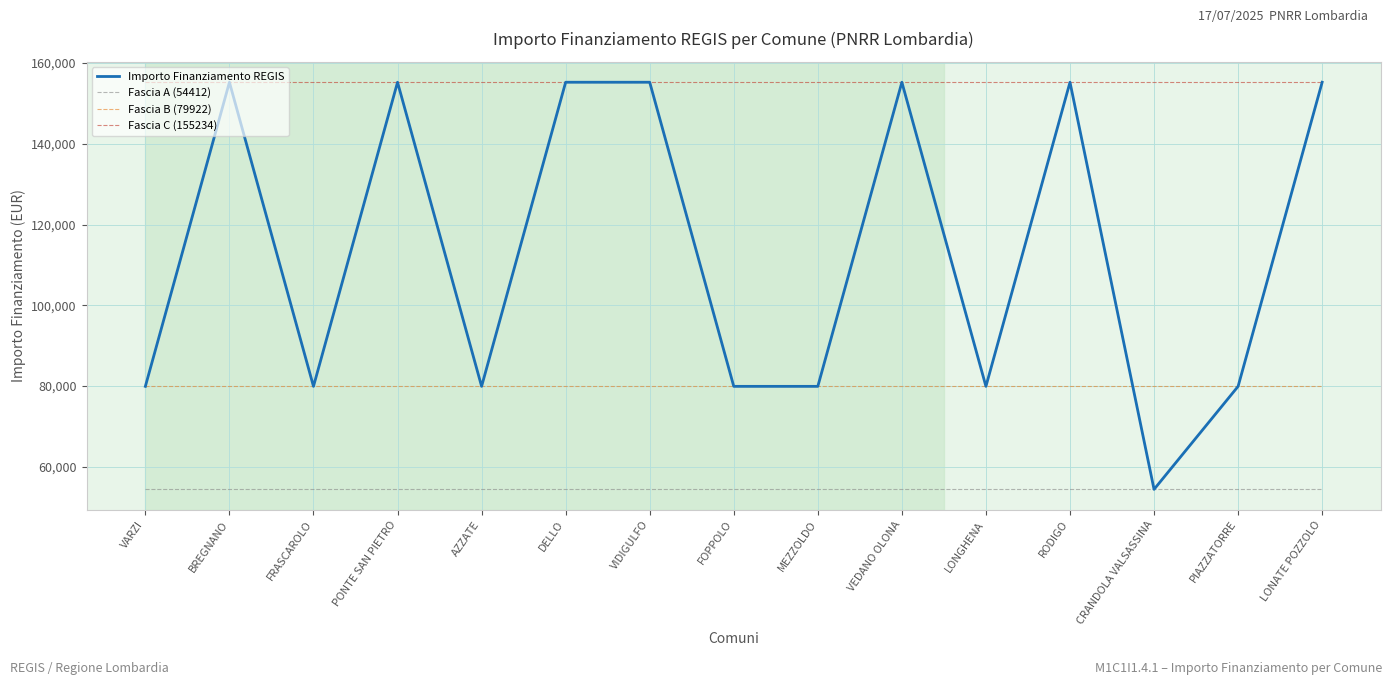

List the series in order of their overall mean, lowest first.

Fascia A (54412), Fascia B (79922), Importo Finanziamento REGIS, Fascia C (155234)